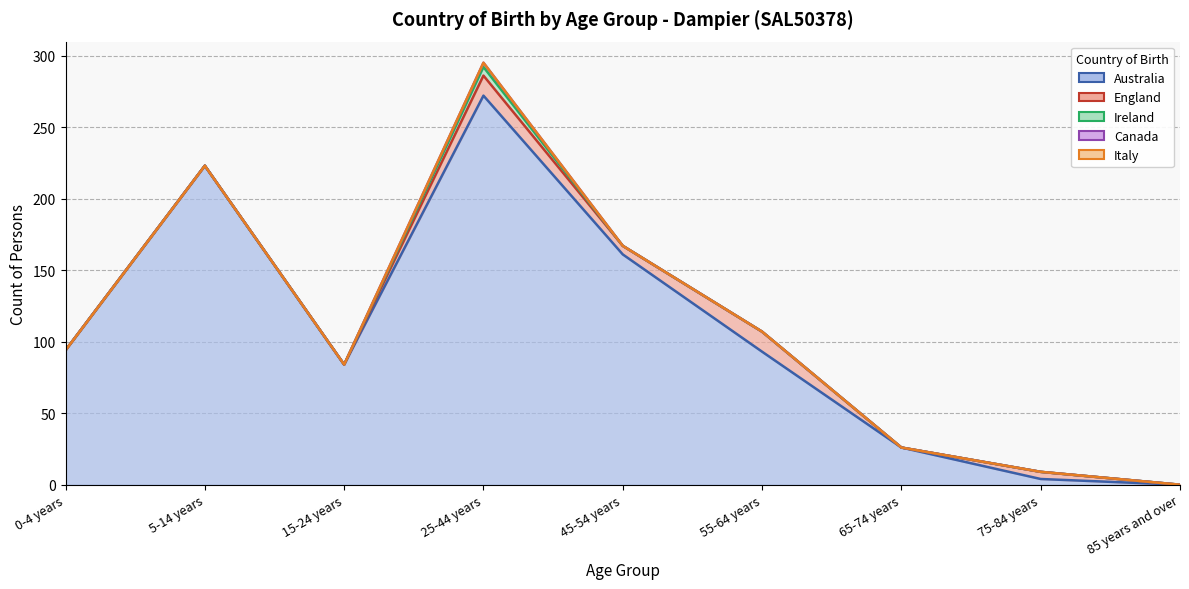

What is the label of the 5th point from the left?

45-54 years